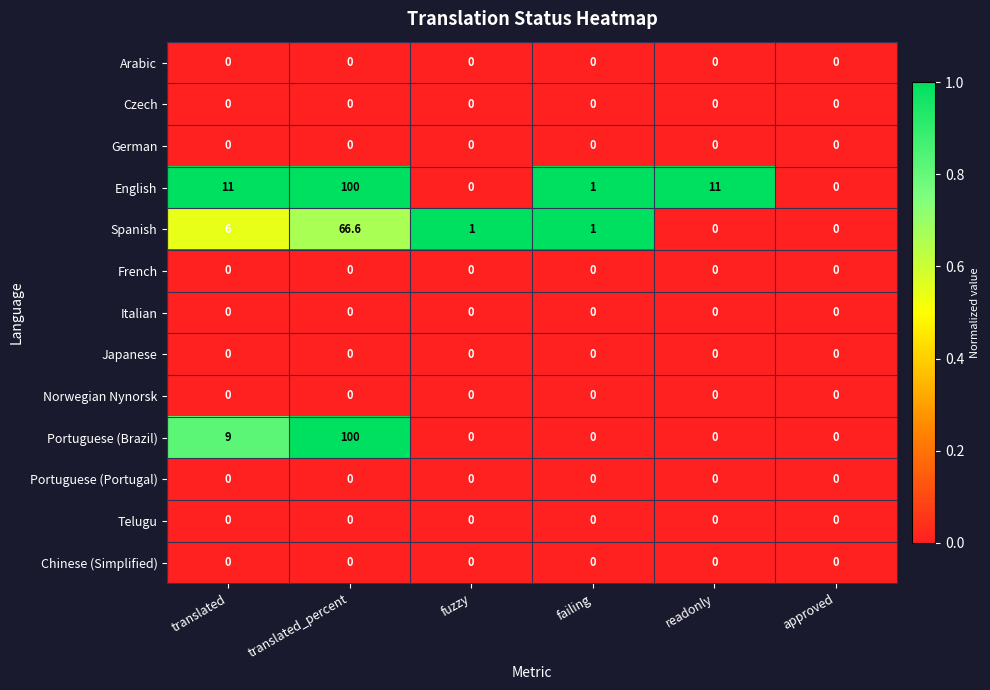

What is the spread (max minus min) of values at failing?

1.0